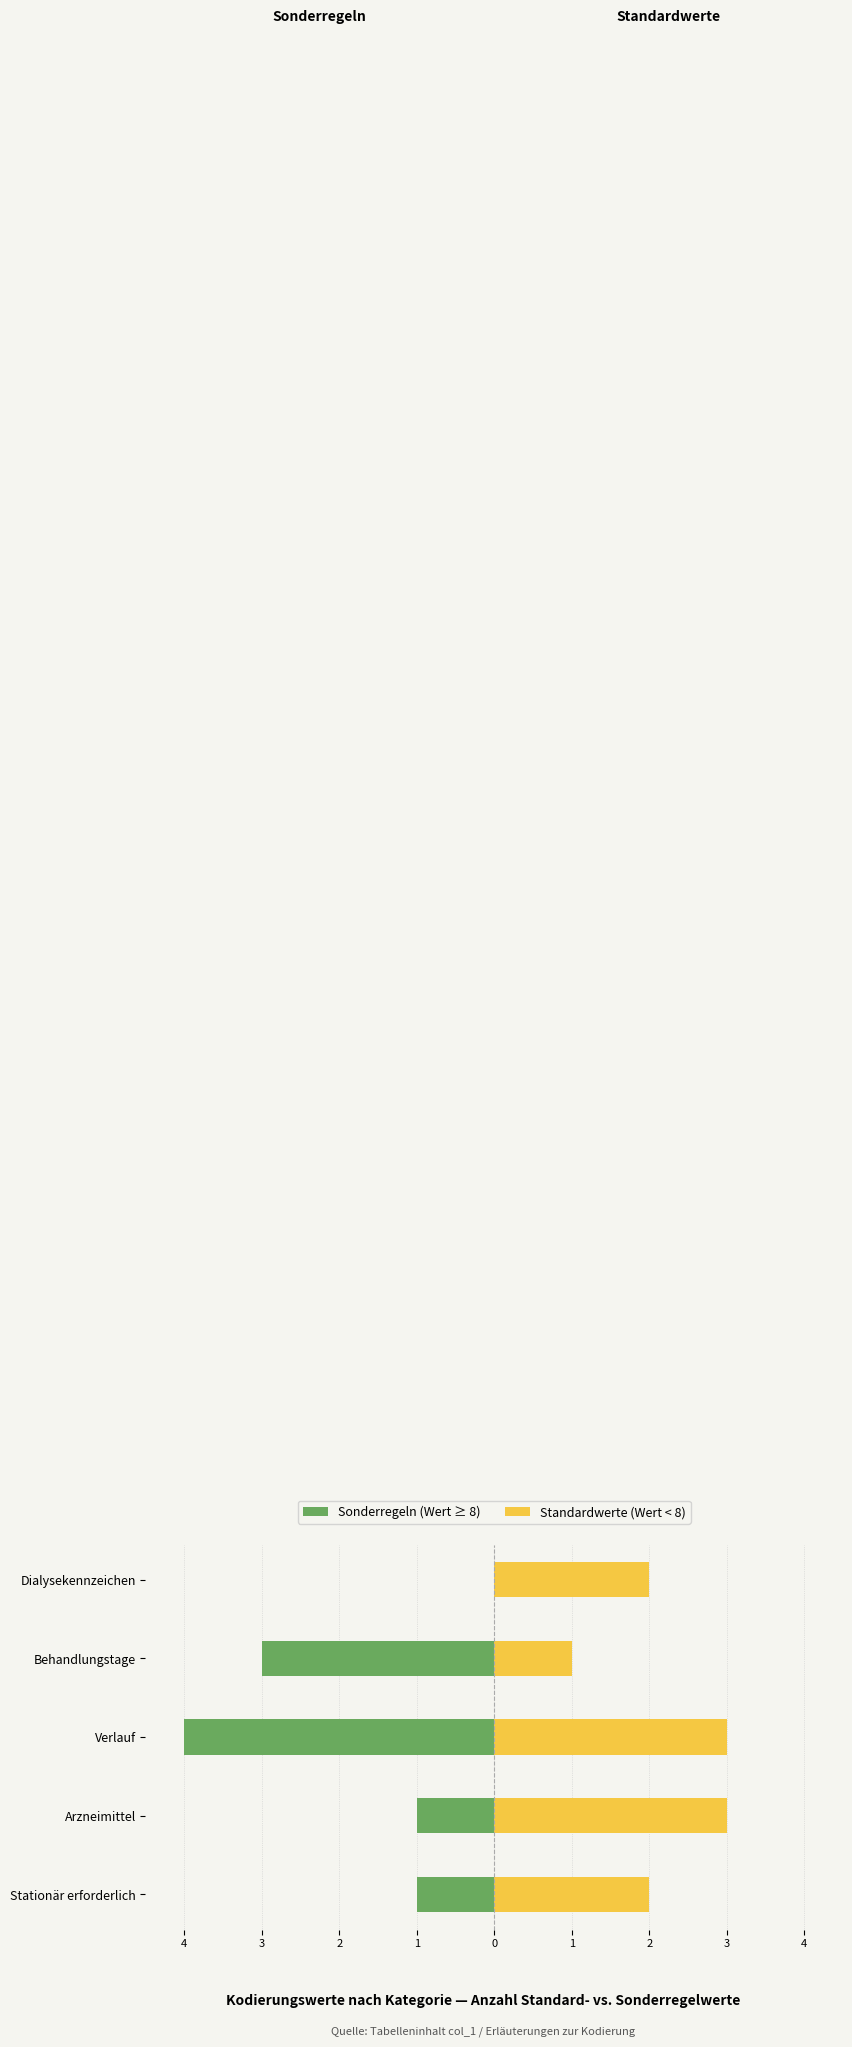

Are the bars grouped side by side (vs. stacked)?

Yes